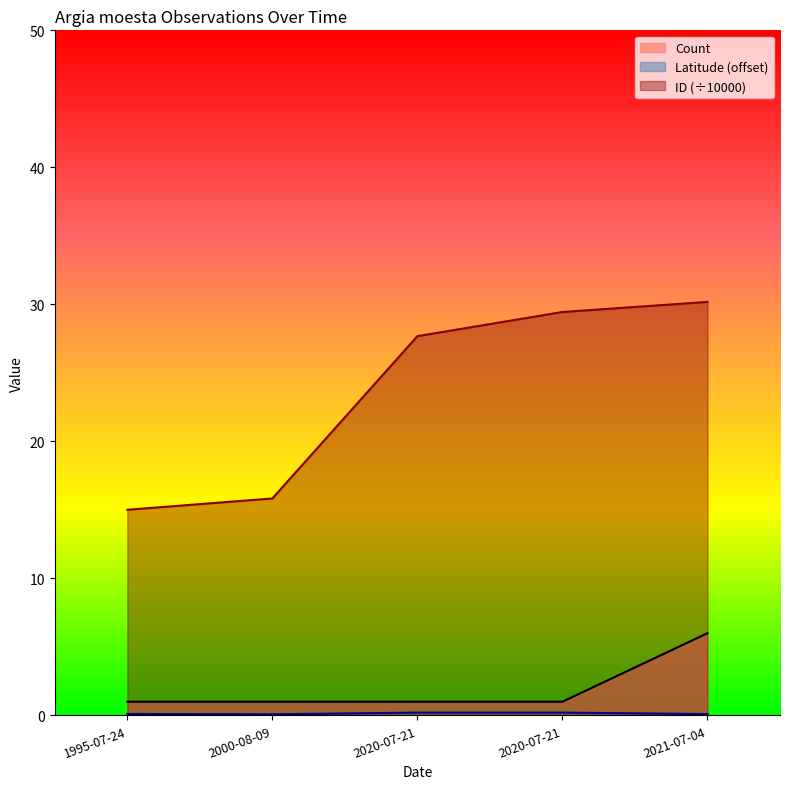

Which series has the largest range (max minus min)?

ID (÷10000)